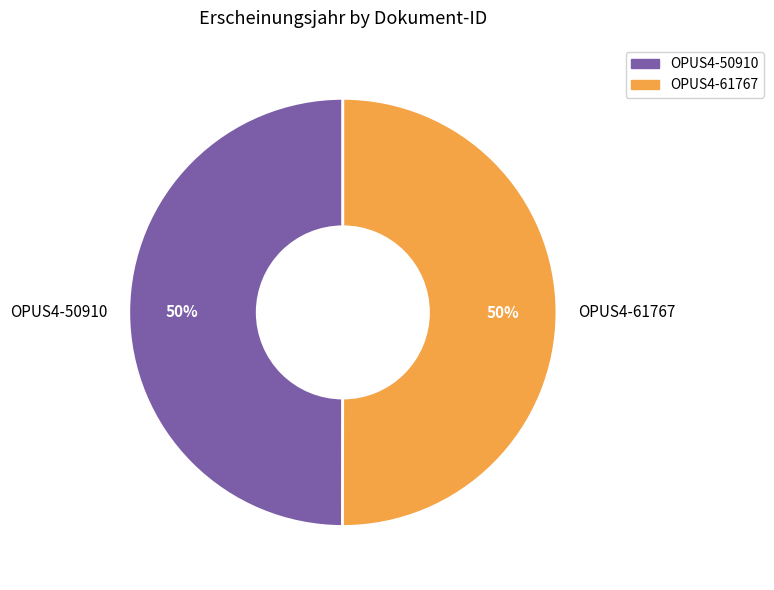

How many segments does this pie chart have?

2